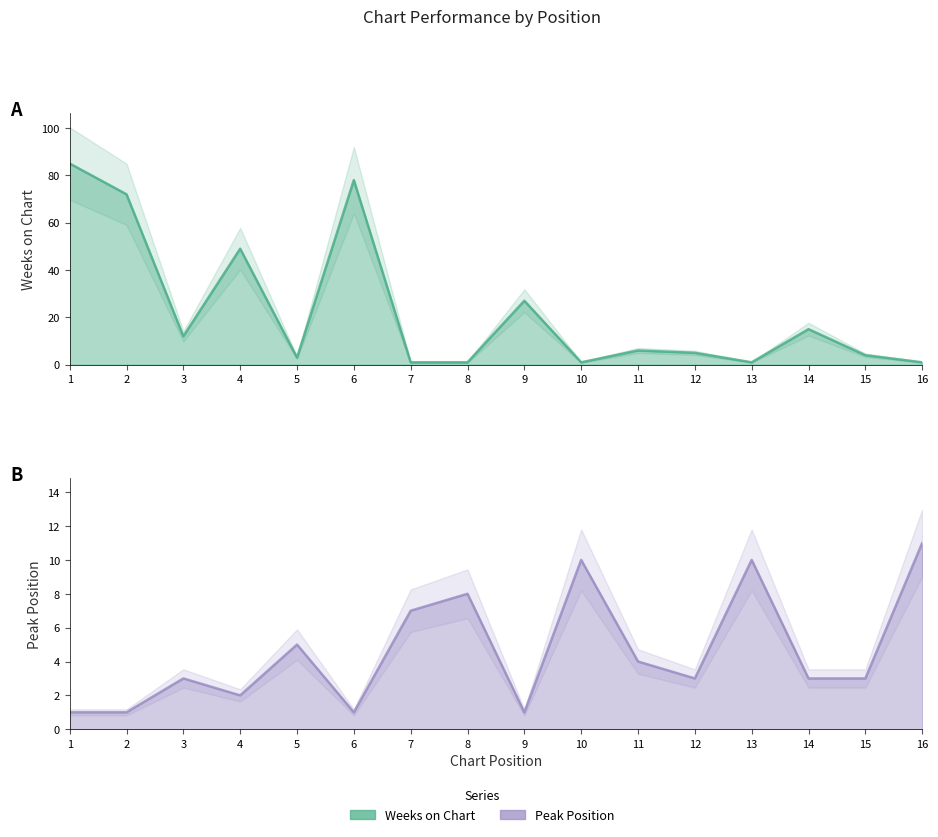

Which category has the lowest value across all series?

7